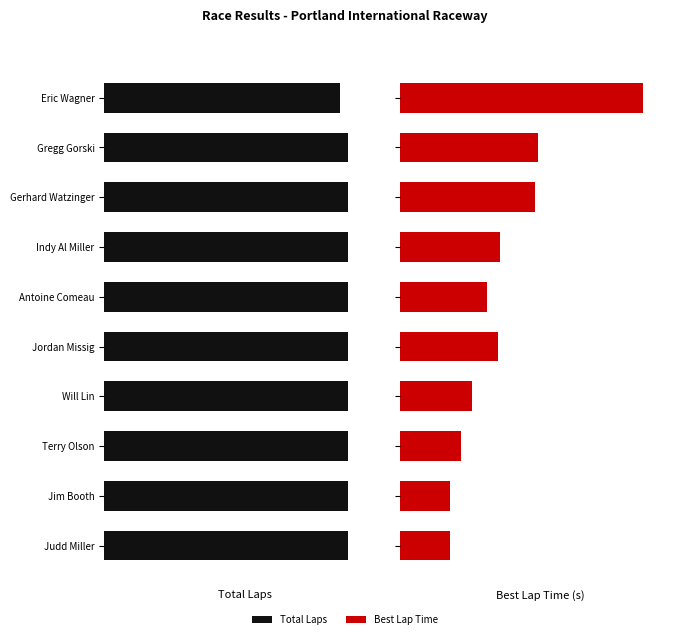

What is the difference between the Best Lap Time (s) values at Judd Miller and Antoine Comeau?

0.7